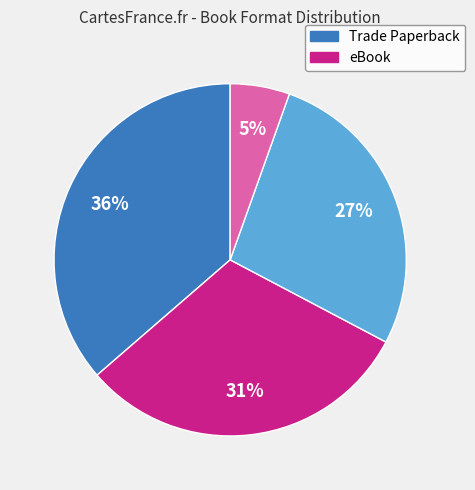

Is there a majority slice in this chart?

No